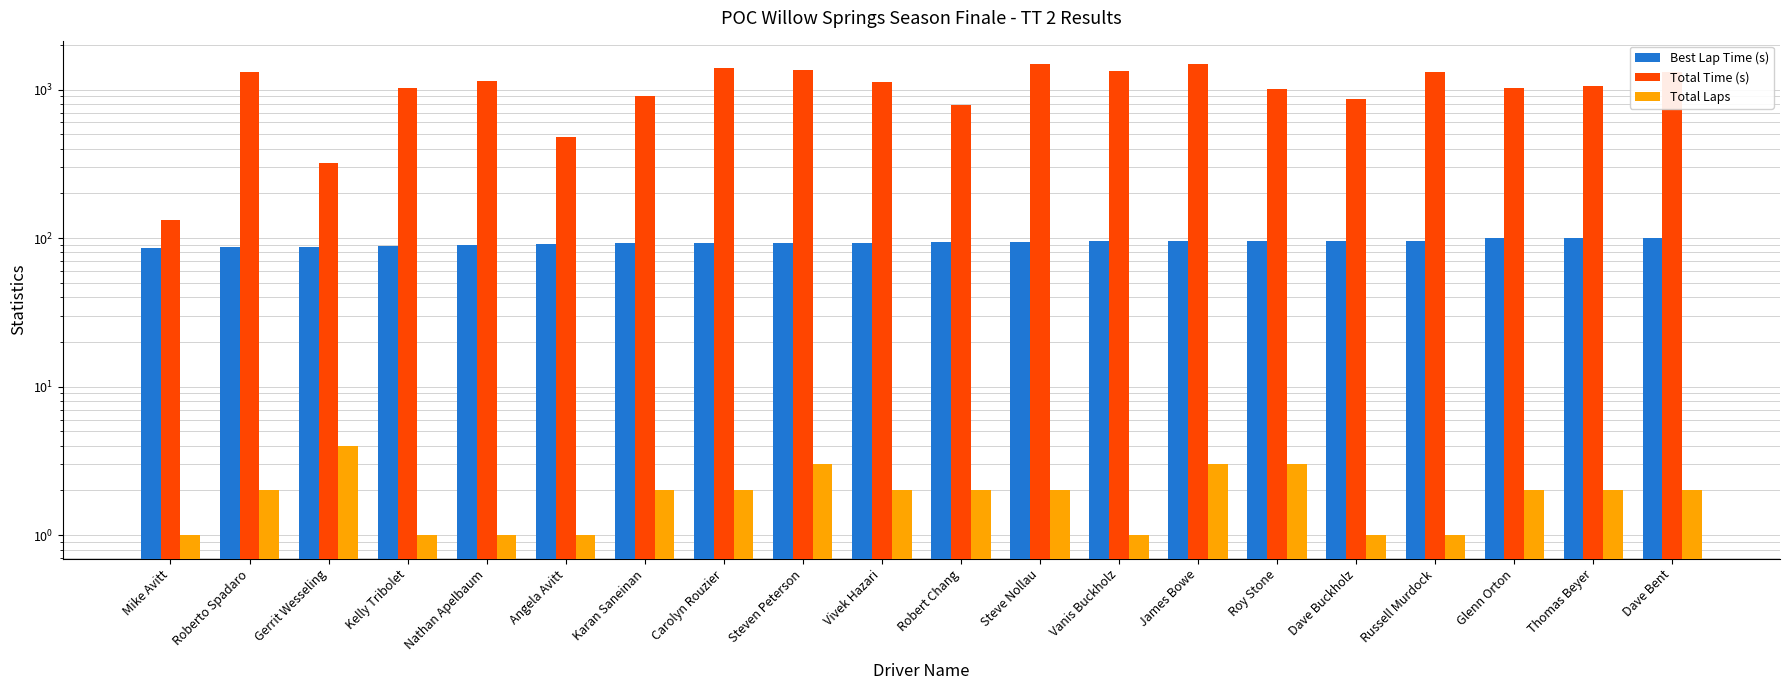

What is the difference between the maximum and second lowest values in the Total Laps series?

3.0